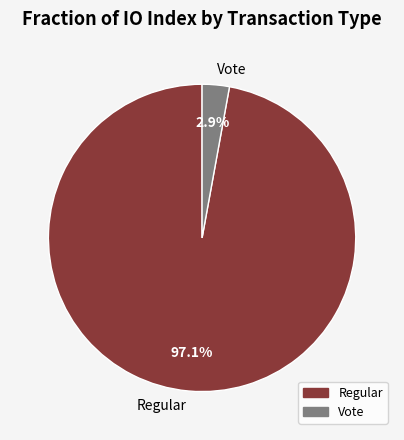

What is the smallest slice in the pie chart?

Vote